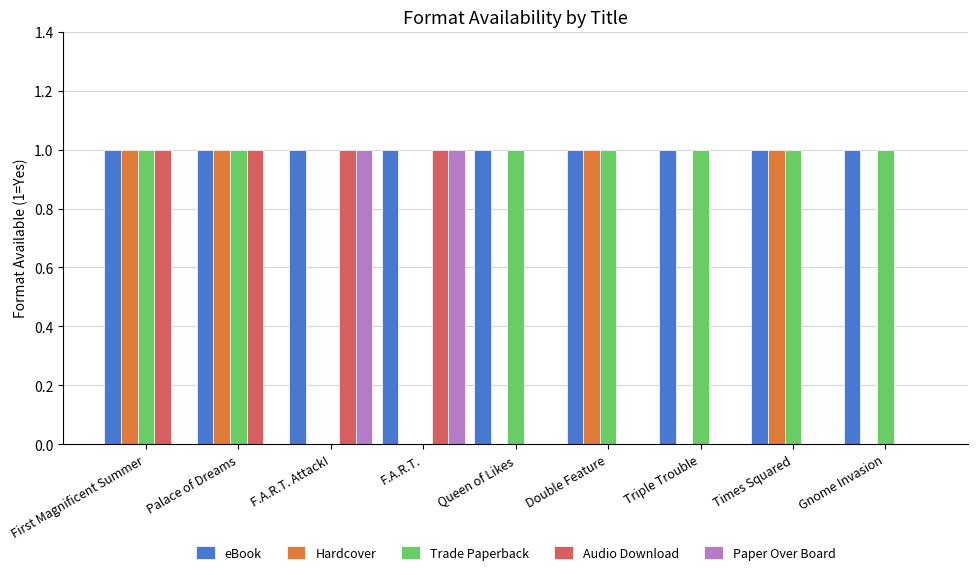

Count the Paper Over Board values in the range 0 to 1.

9